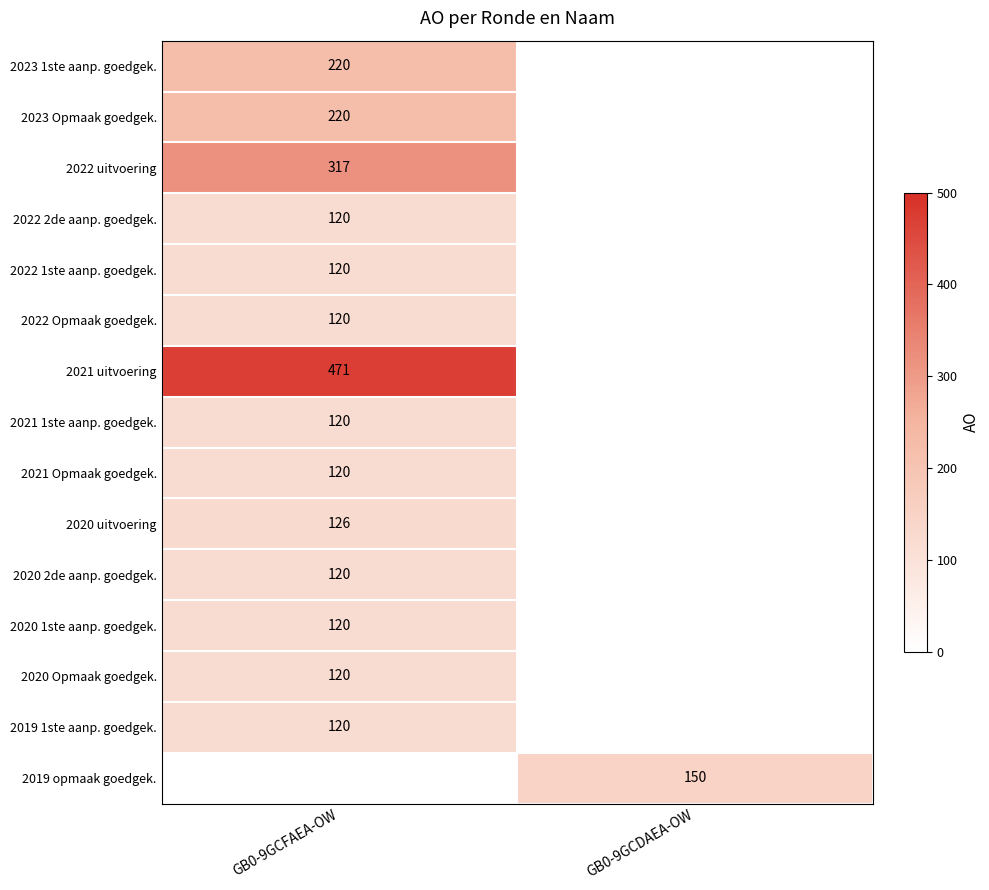

The value of 2019 opmaak goedgek. at GB0-9GCDAEA-OW is 150. True or false?

True